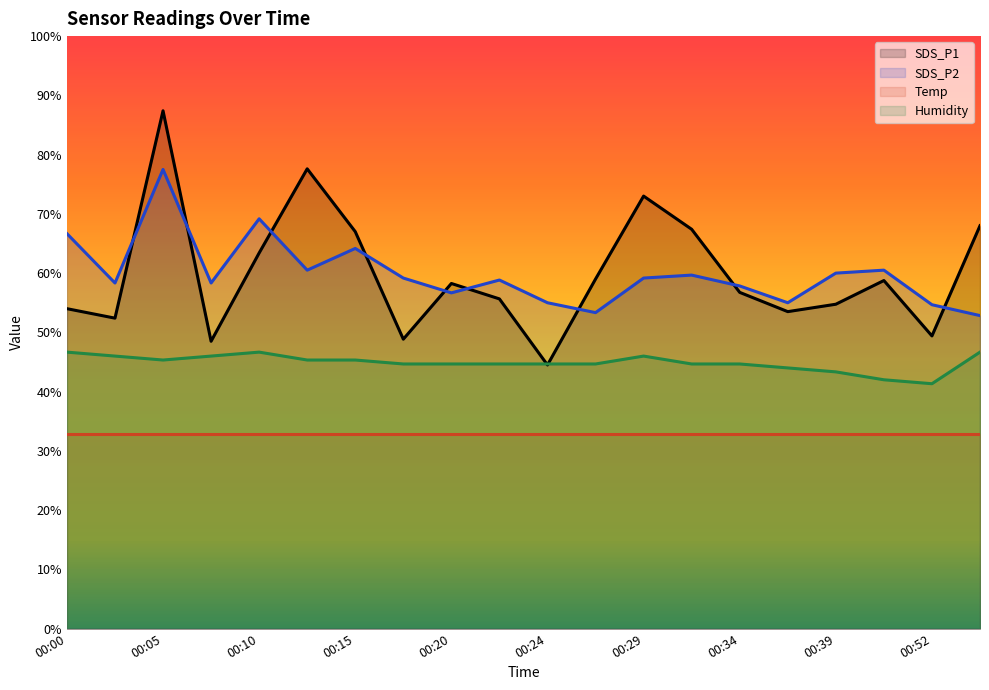

What is the total value across all series at 00:24?

177.0